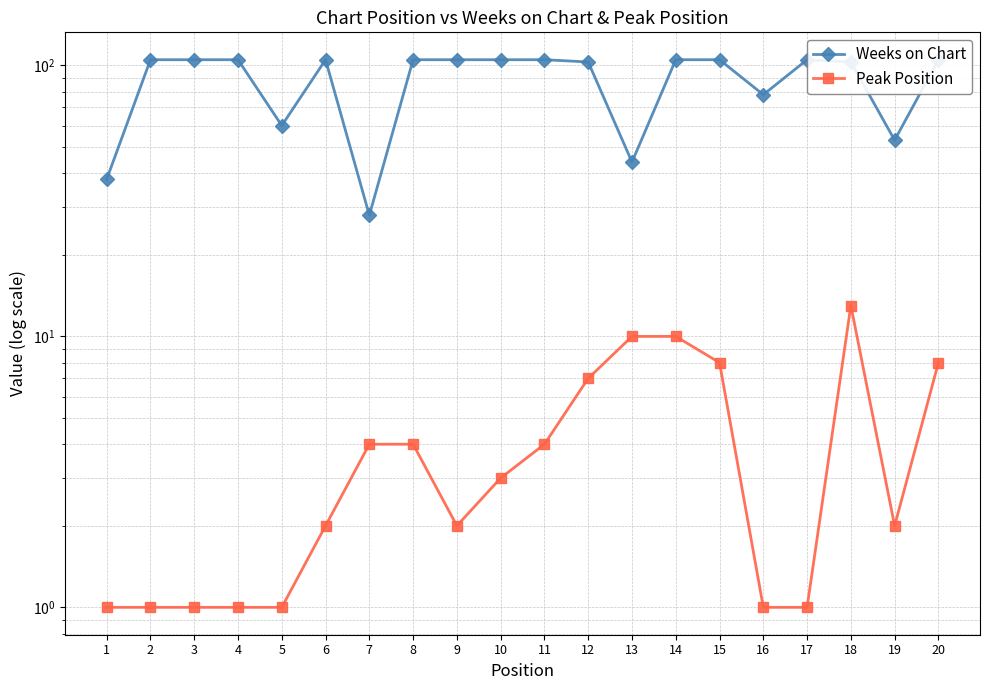

What is the average value of the Weeks on Chart series?

88